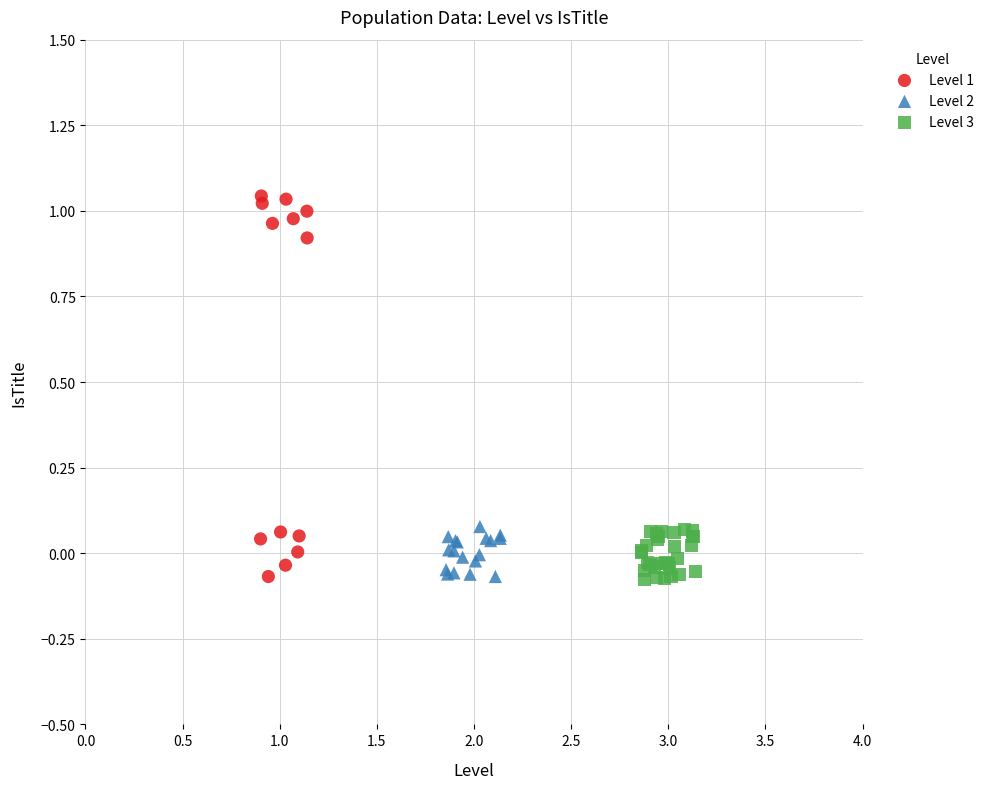

Which series reaches the maximum Y coordinate?

Level 1